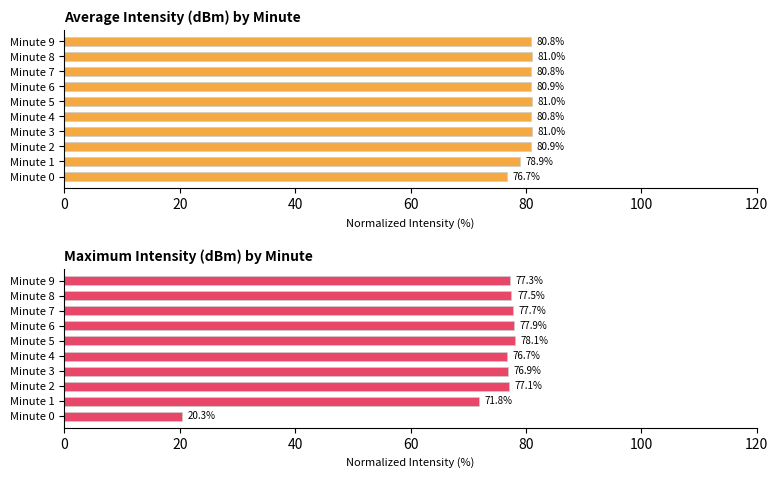

What position from the left is 60?

4